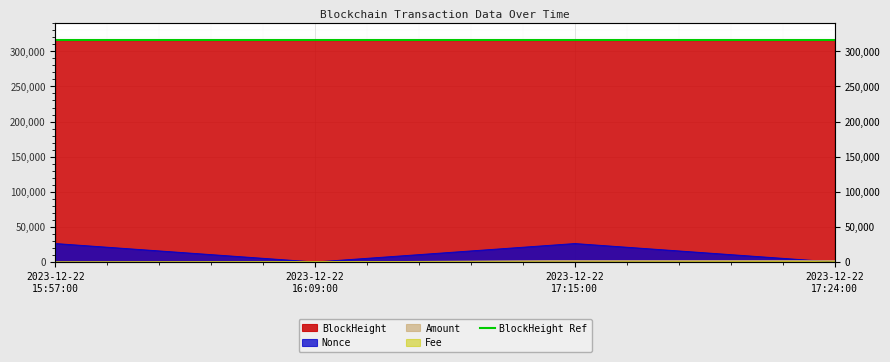

True or false: BlockHeight has more than 1 interior local peaks.

False